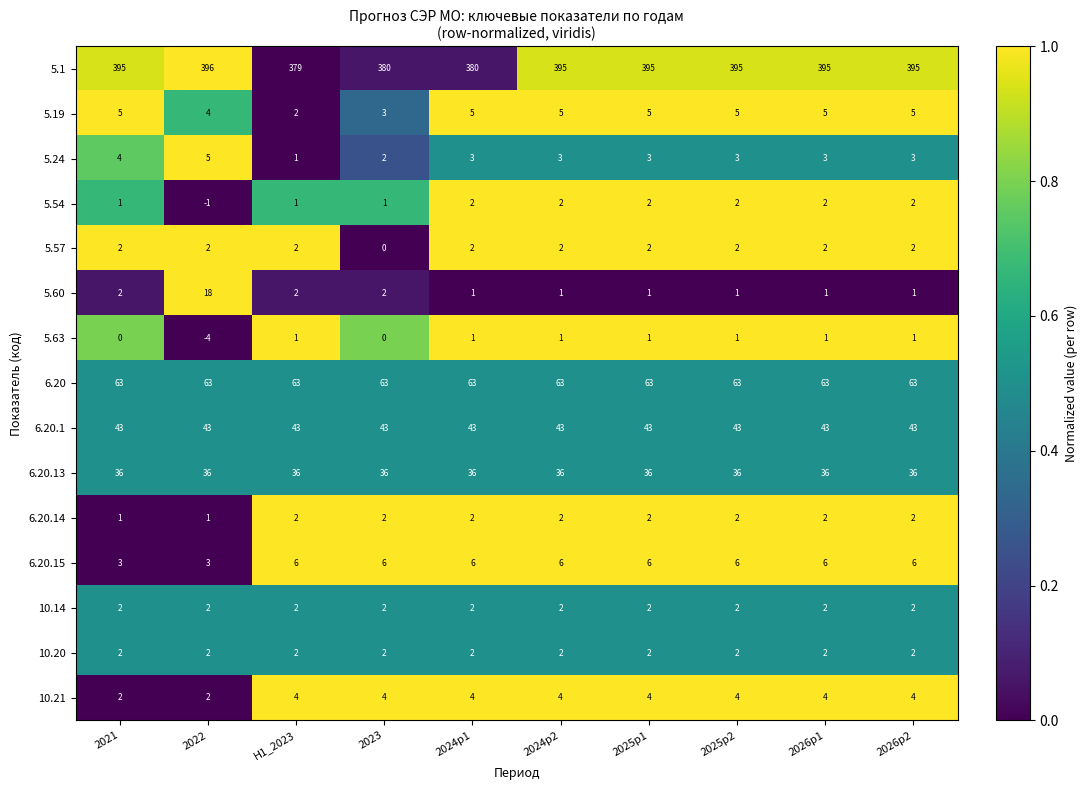

What is the spread (max minus min) of values at 2021?

395